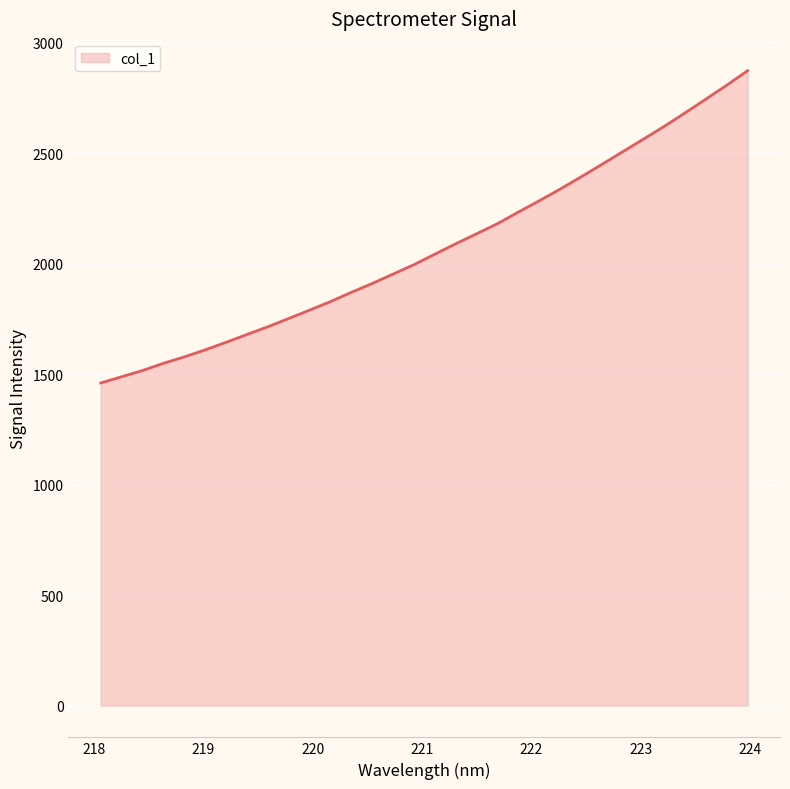

What is the minimum value shown in the chart?

1459.8